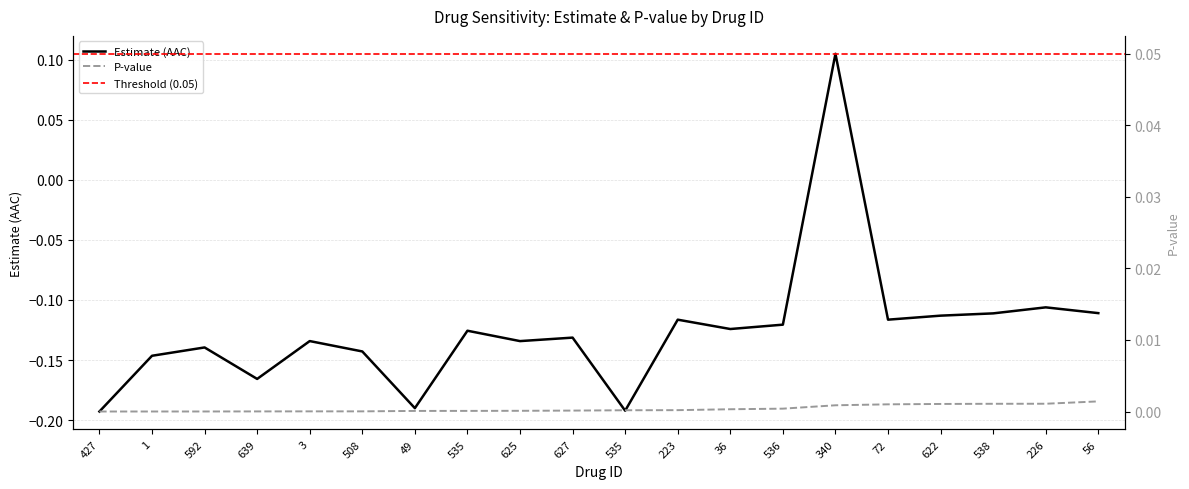

How many times do estimate and pvalue cross each other?

2